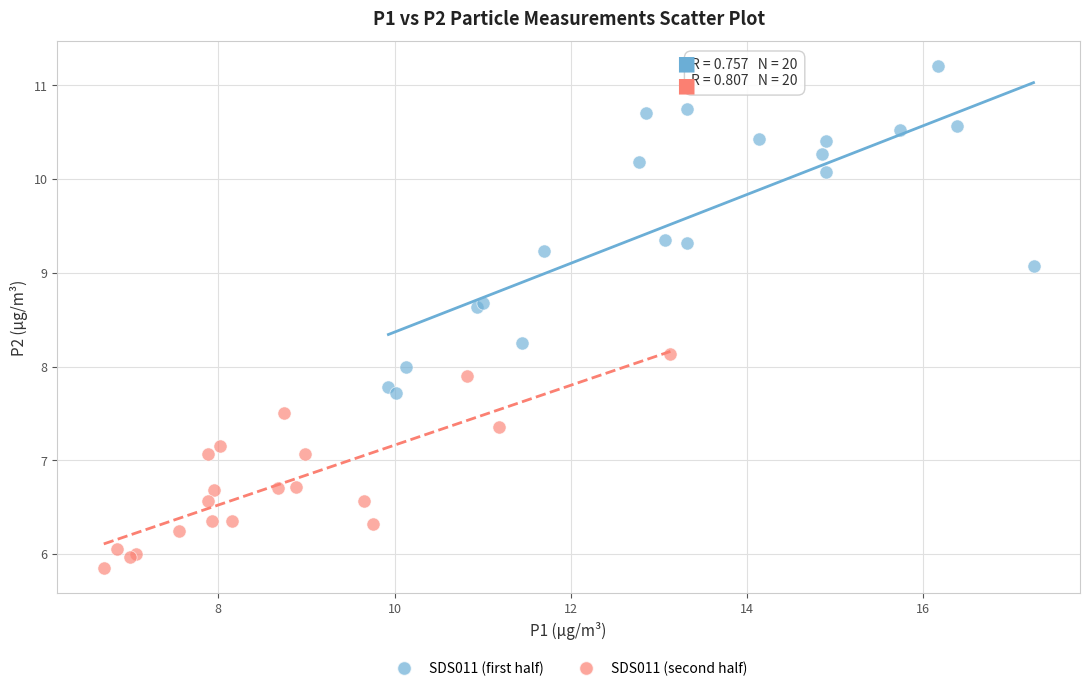

Which series reaches the maximum Y coordinate?

SDS011 (first half)